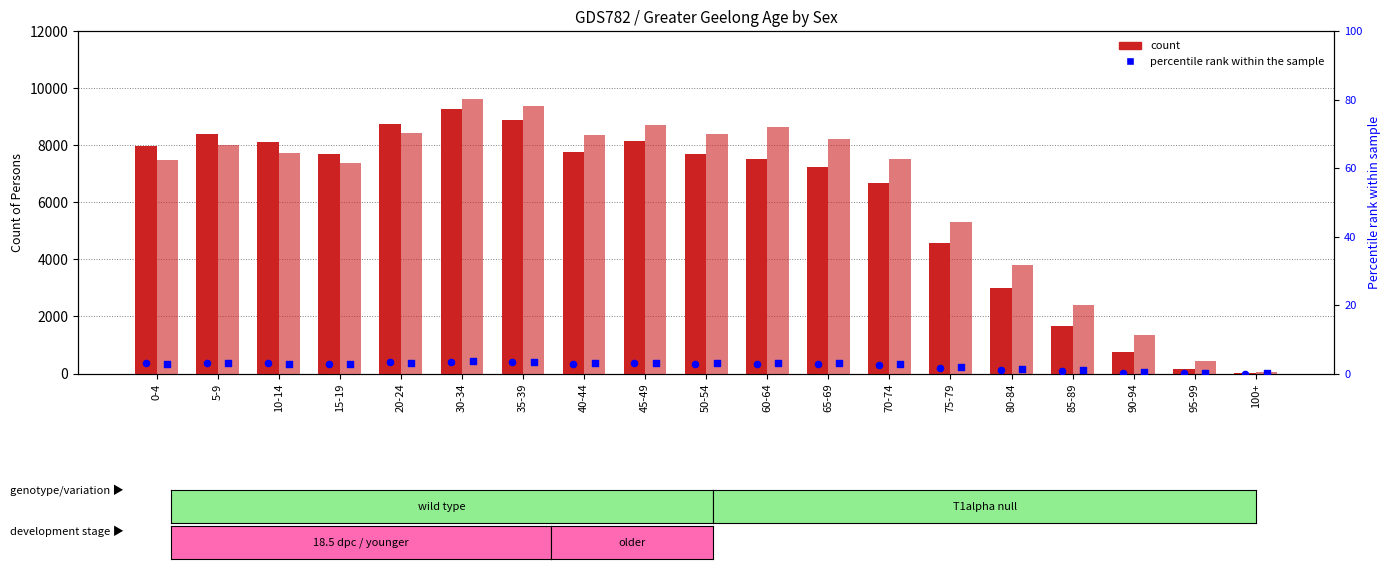

Which series contains the lowest Y value?

Males % (right)